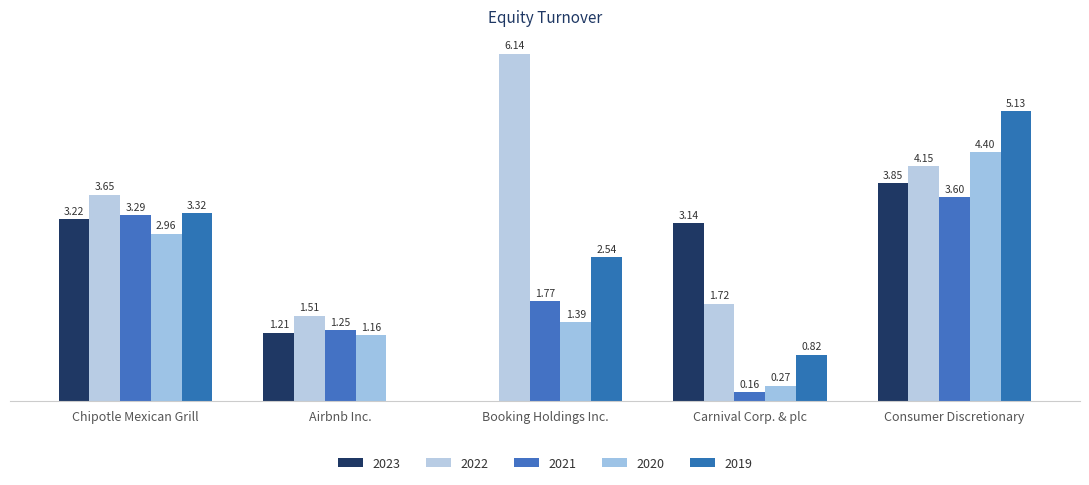

Are the bars horizontal?

No